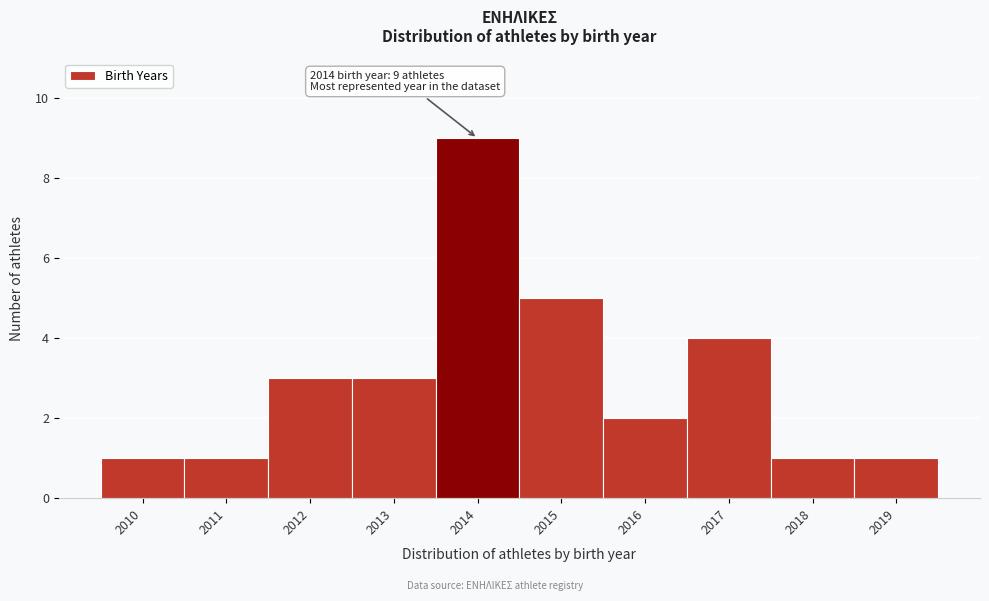

Which range on the x-axis has the tallest bar?

2013.5 to 2014.5